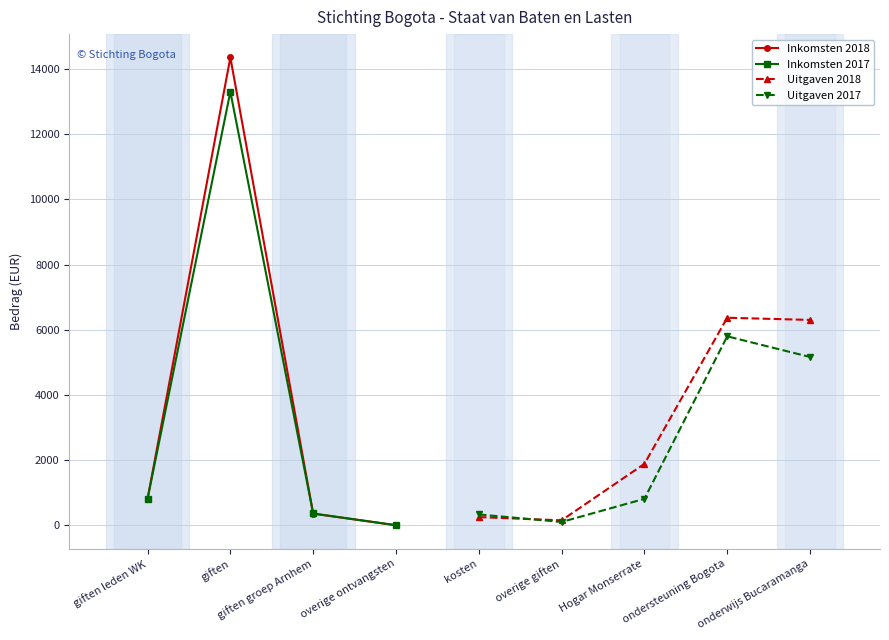

At which category does the chart reach its minimum across all series?

overige ontvangsten